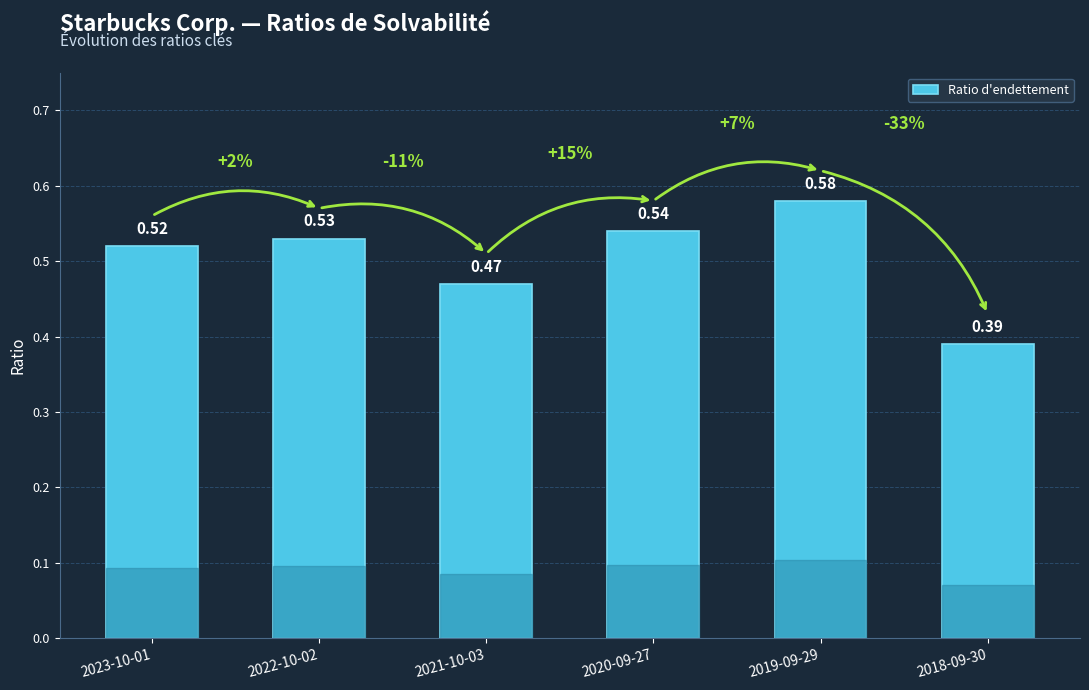

What is the sum of the values at 2018-09-30 and 2023-10-01?

0.9